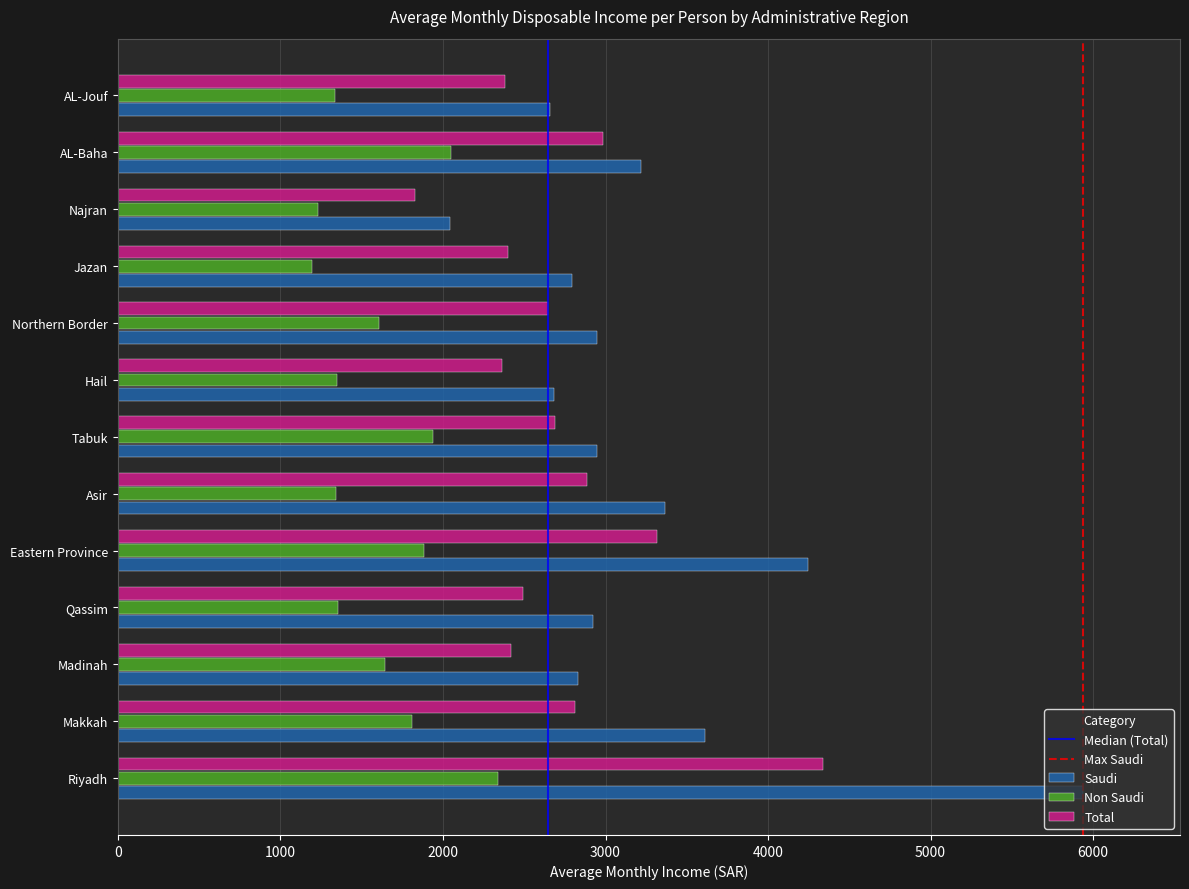

List the series in order of their overall mean, lowest first.

Non Saudi, Total, Saudi